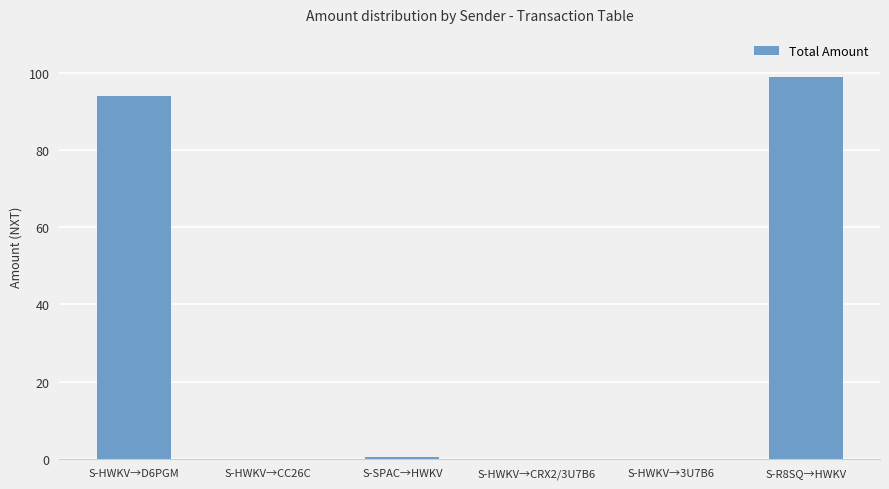

The chart shows a value of 0.0 at S-HWKV→CRX2/3U7B6. True or false?

True